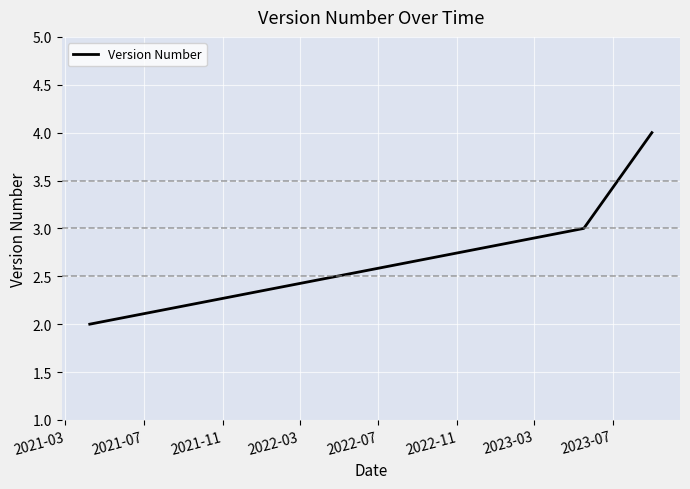

What is the maximum value shown in the chart?

4